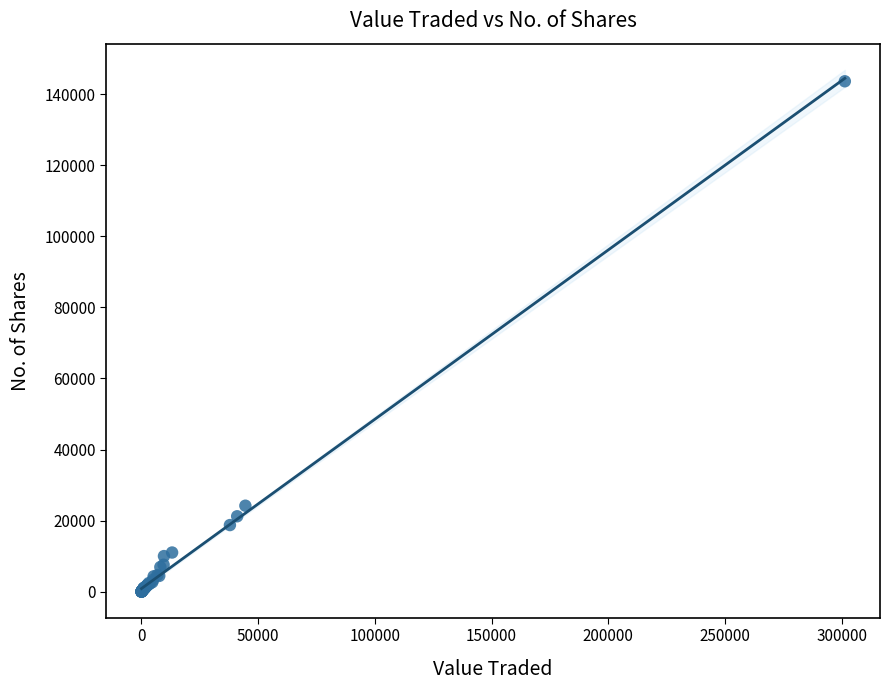

What Y value in the scatter plot is closest to 71834?

24185